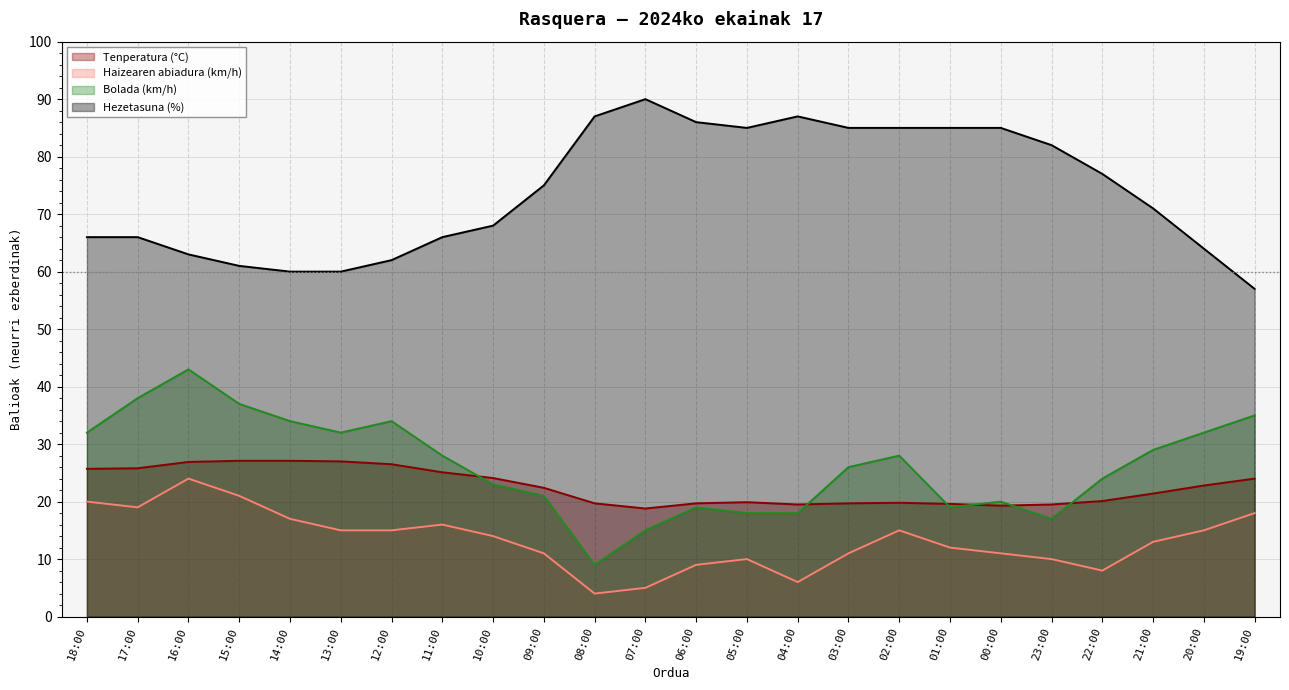

What value does the Bolada (km/h) series have at 19:00?

35.0